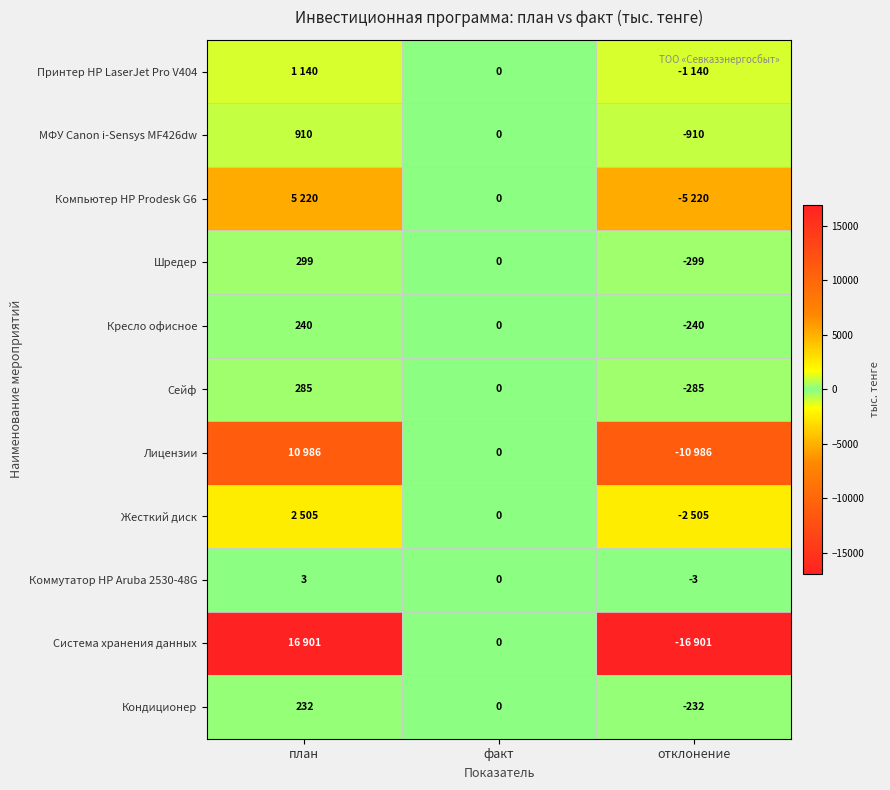

List the labels in order of Кресло офисное value, smallest first.

отклонение, факт, план